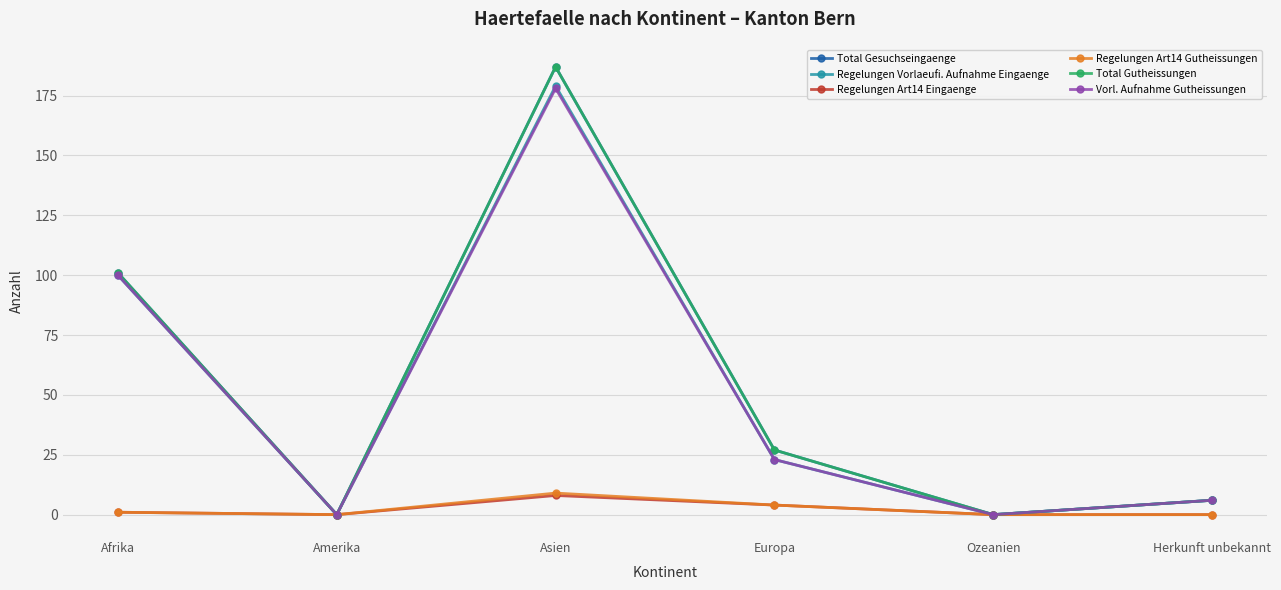

Is this an area chart (filled region under the line)?

No